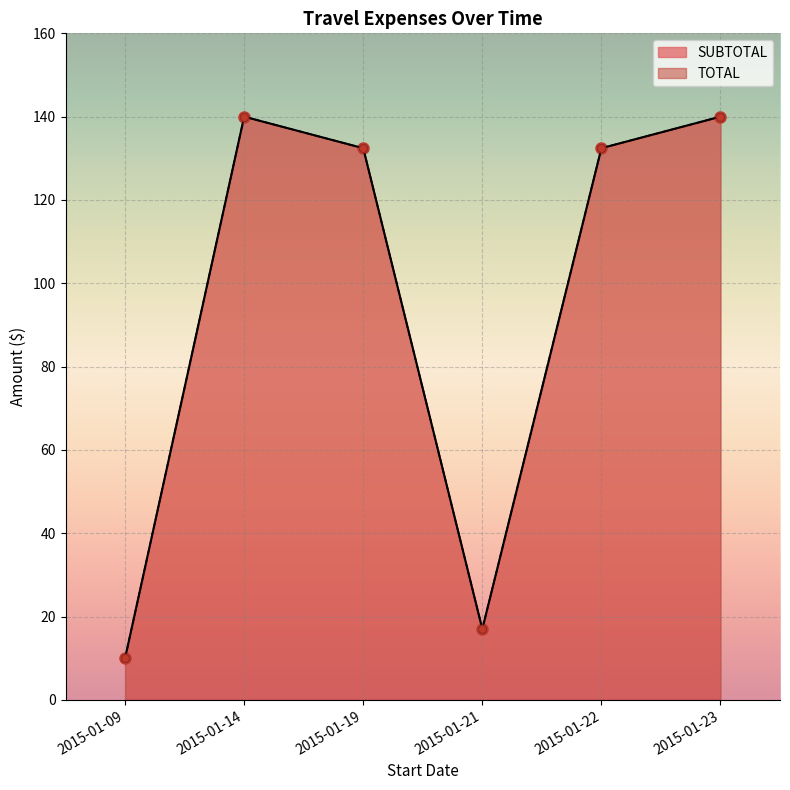

What is the average value of the SUBTOTAL series?

95.3